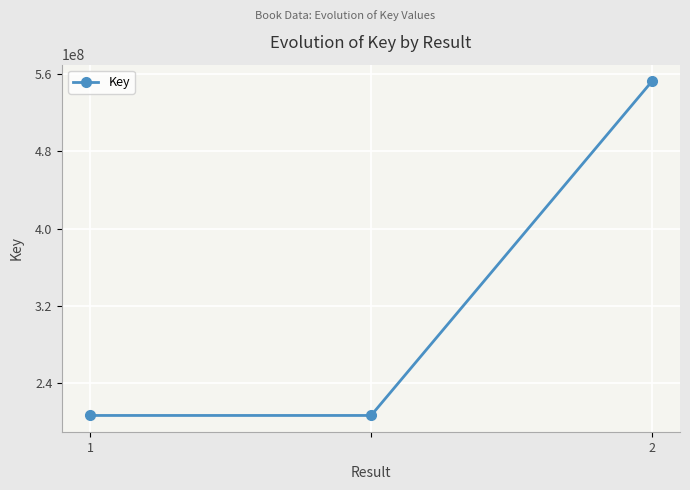

What is the average value?

321814487